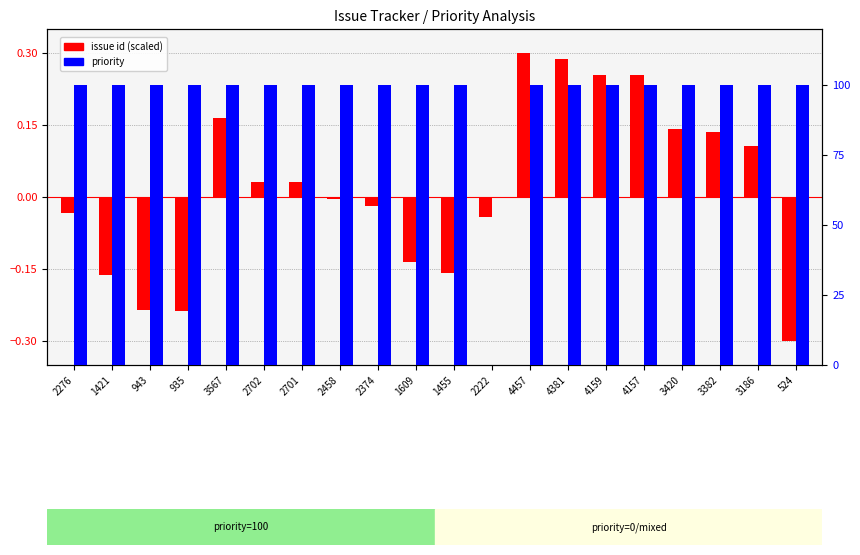

Reading left to right, list all the values displayed in this chart.

issue id (scaled): 2276=-0.0	1421=-0.2	943=-0.2	935=-0.2	3567=0.2	2702=0.0	2701=0.0	2458=-0.0	2374=-0.0	1609=-0.1	1455=-0.2	2222=-0.0	4457=0.3	4381=0.3	4159=0.3	4157=0.3	3420=0.1	3382=0.1	3186=0.1	524=-0.3
priority: 2276=100.0	1421=100.0	943=100.0	935=100.0	3567=100.0	2702=100.0	2701=100.0	2458=100.0	2374=100.0	1609=100.0	1455=100.0	2222=0.0	4457=100.0	4381=100.0	4159=100.0	4157=100.0	3420=100.0	3382=100.0	3186=100.0	524=100.0